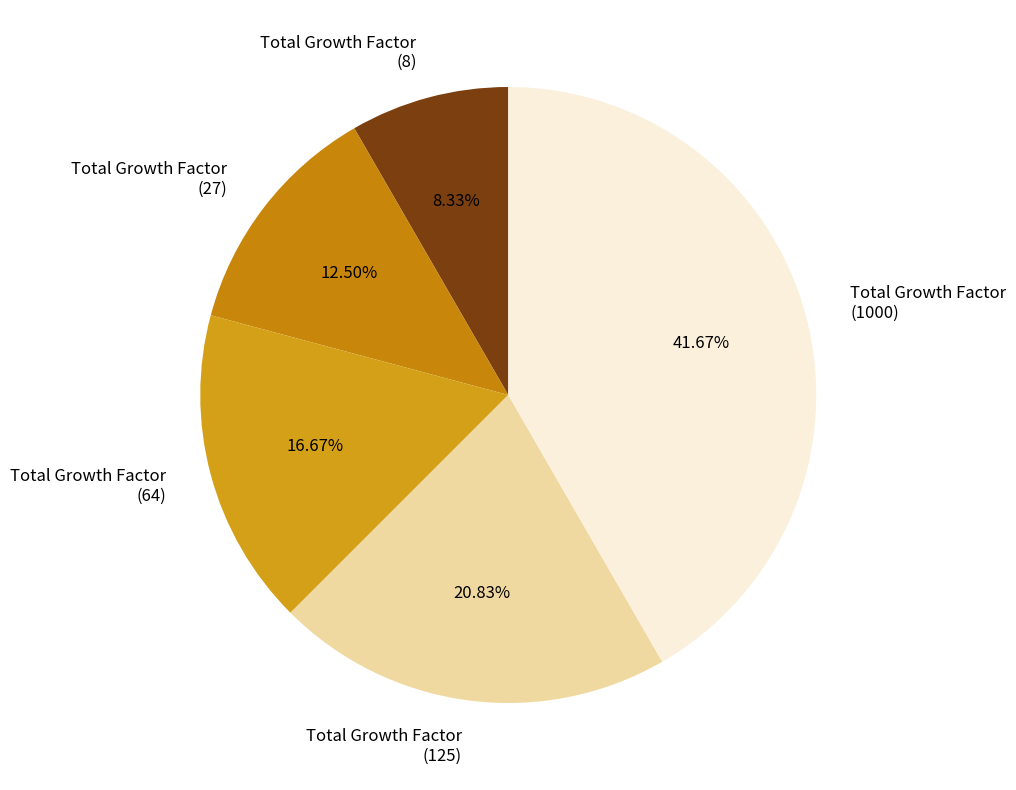

Rank the categories by value from highest to lowest.

Total Growth Factor (1000), Total Growth Factor (125), Total Growth Factor (64), Total Growth Factor (27), Total Growth Factor (8)